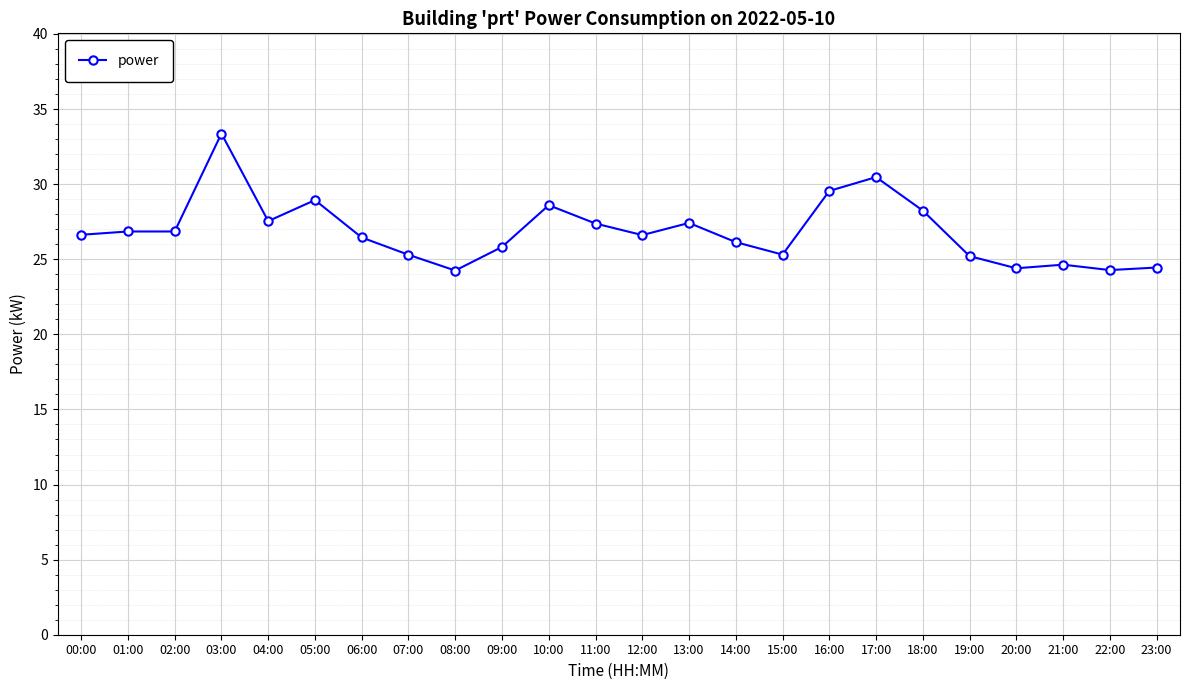

The chart shows a value of 24.6 at 21:00. True or false?

True